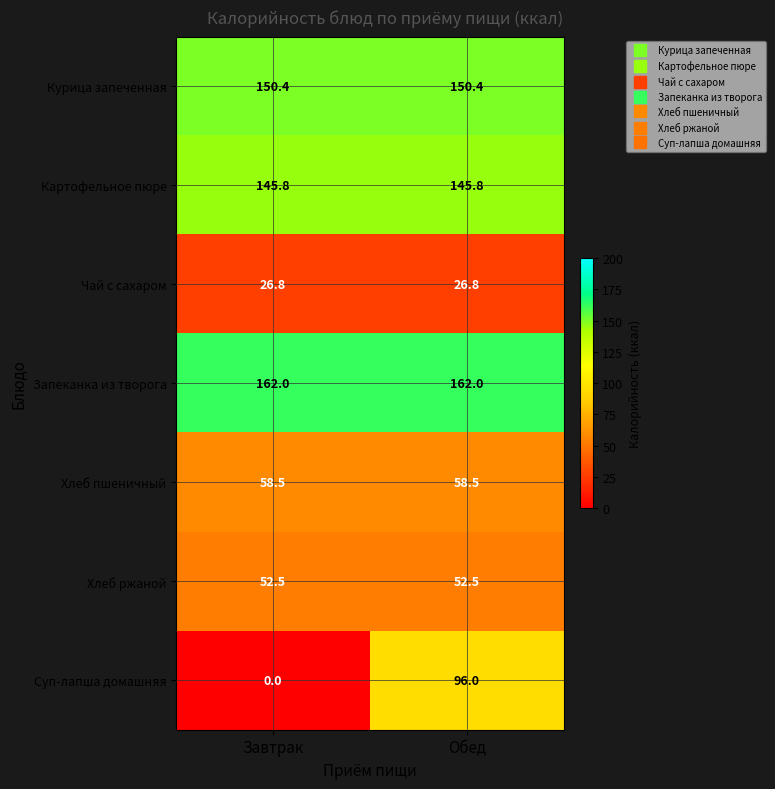

Reading right to left, list all the values displayed in this chart.

Курица запеченная: 150.4	150.4
Картофельное пюре: 145.8	145.8
Чай с сахаром: 26.8	26.8
Запеканка из творога: 162.0	162.0
Хлеб пшеничный: 58.5	58.5
Хлеб ржаной: 52.5	52.5
Суп-лапша домашняя: 96.0	0.0